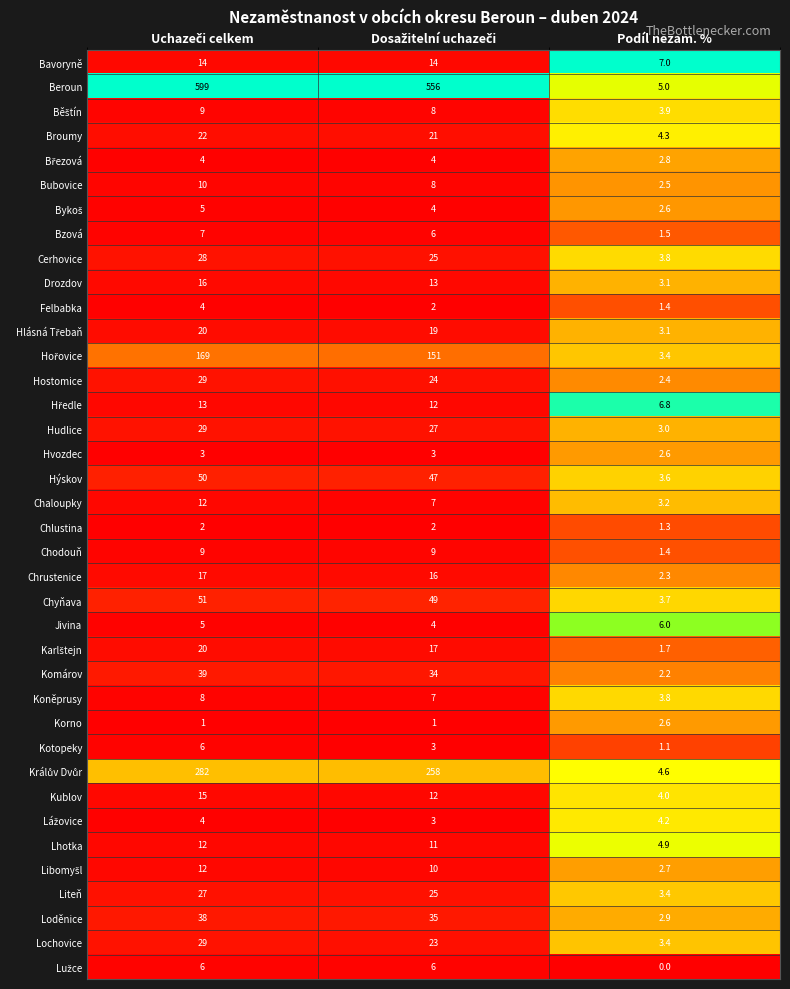

What is the difference between the maximum and minimum values in the Drozdov series?

12.9